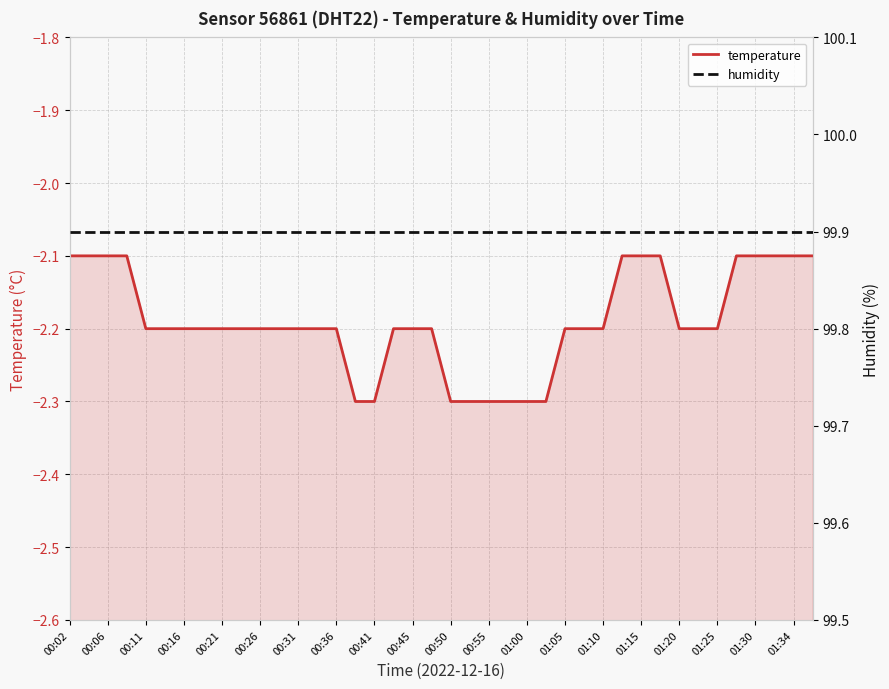

Reading left to right, extract all data points from this chart.

temperature: -2.1	-2.1	-2.1	-2.1	-2.2	-2.2	-2.2	-2.2	-2.2	-2.2	-2.2	-2.2	-2.2	-2.2	-2.2	-2.3	-2.3	-2.2	-2.2	-2.2	-2.3	-2.3	-2.3	-2.3	-2.3	-2.3	-2.2	-2.2	-2.2	-2.1	-2.1	-2.1	-2.2	-2.2	-2.2	-2.1	-2.1	-2.1	-2.1	-2.1
humidity: 99.9	99.9	99.9	99.9	99.9	99.9	99.9	99.9	99.9	99.9	99.9	99.9	99.9	99.9	99.9	99.9	99.9	99.9	99.9	99.9	99.9	99.9	99.9	99.9	99.9	99.9	99.9	99.9	99.9	99.9	99.9	99.9	99.9	99.9	99.9	99.9	99.9	99.9	99.9	99.9